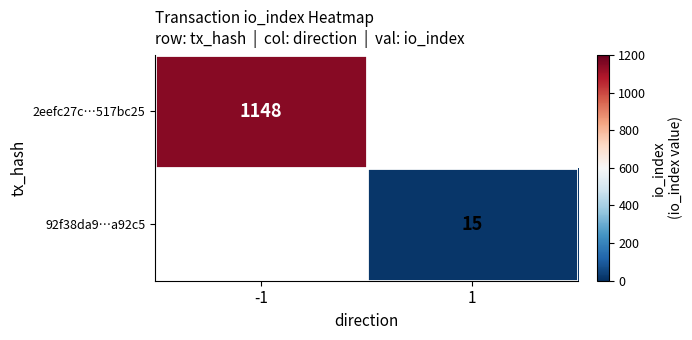

True or false: 2eefc27c…517bc25 has a value of 726 at -1.

False